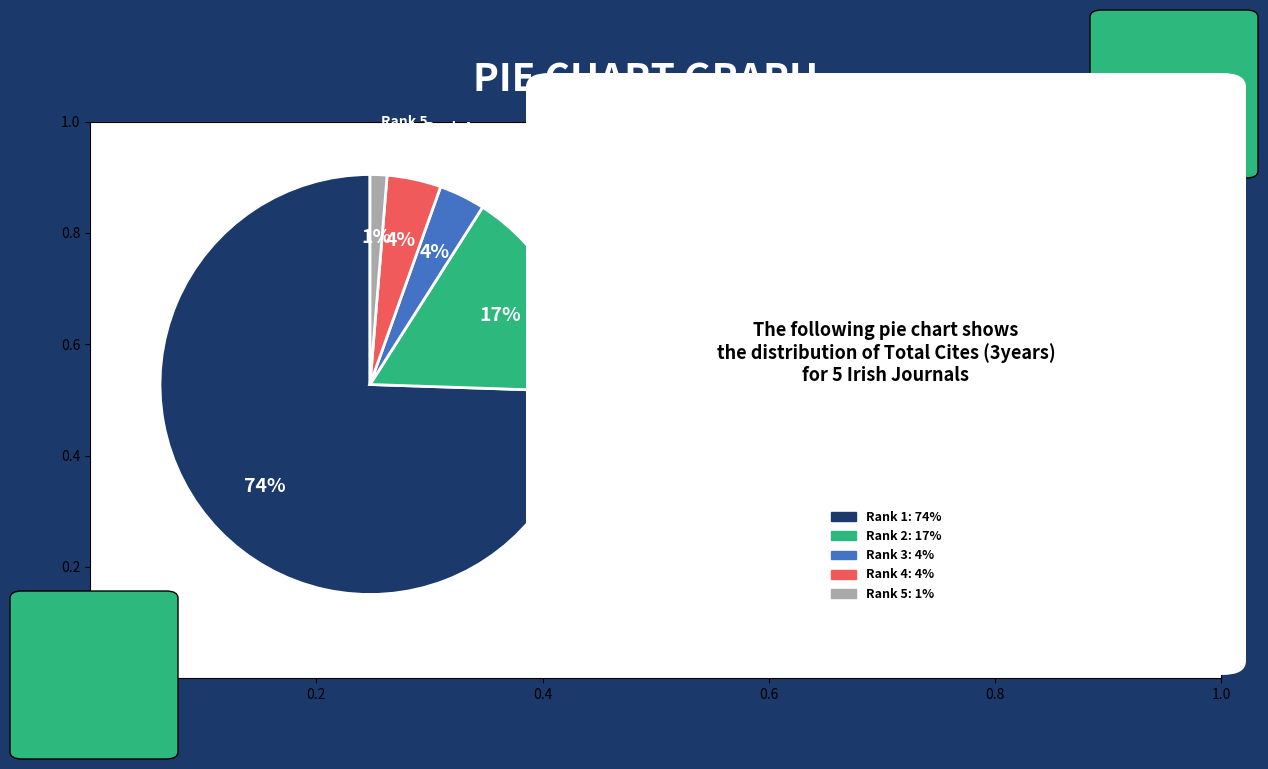

How many slices are in this pie chart?

5